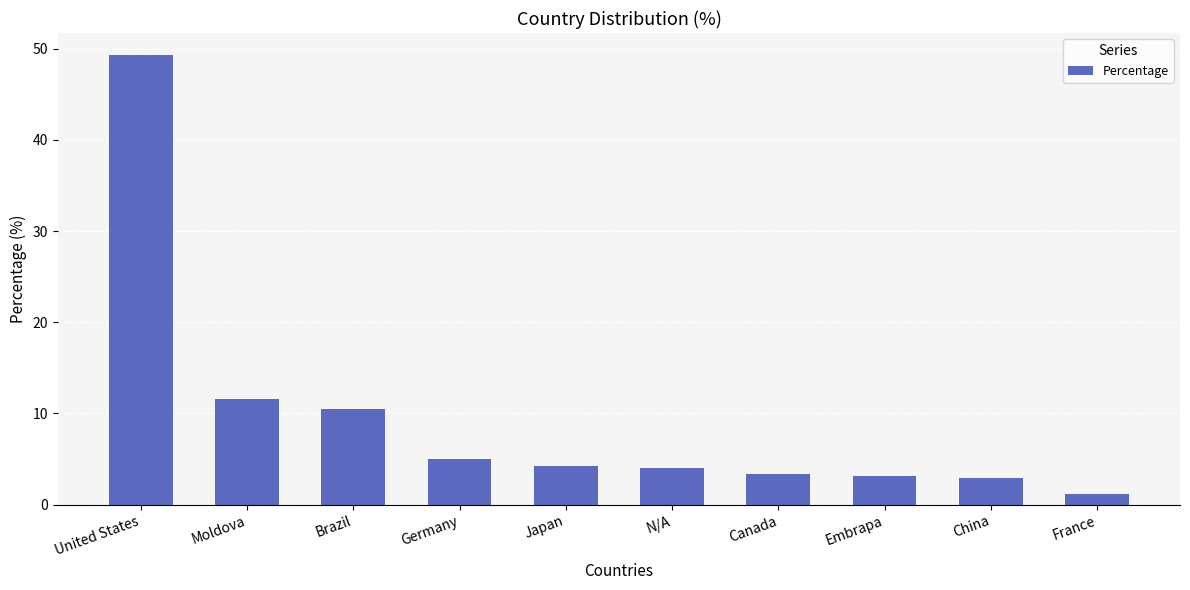

Where does the data first go above 4?

United States